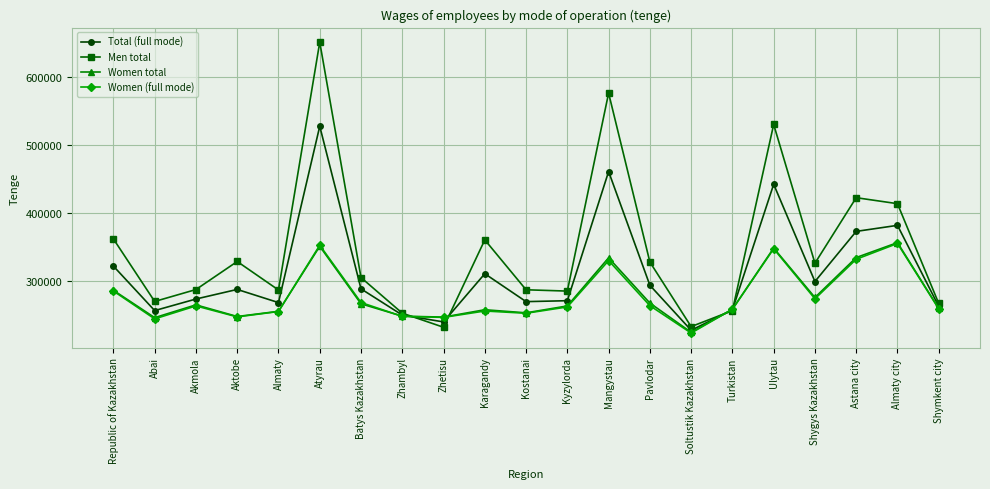

True or false: Women (full mode) has more than 1 interior local peaks.

True